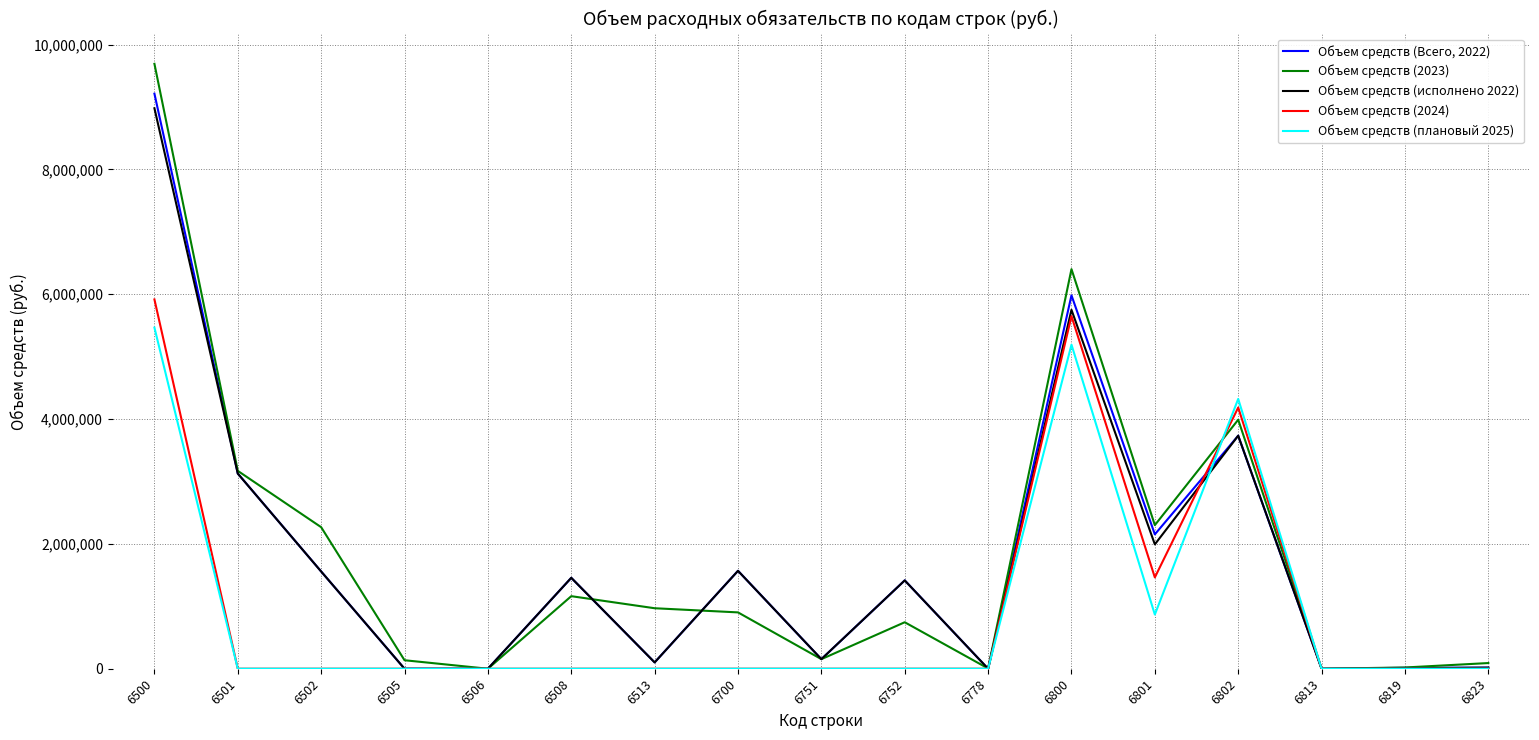

How many values in the Объем средств (исполнено 2022) series are below 1415000?

8